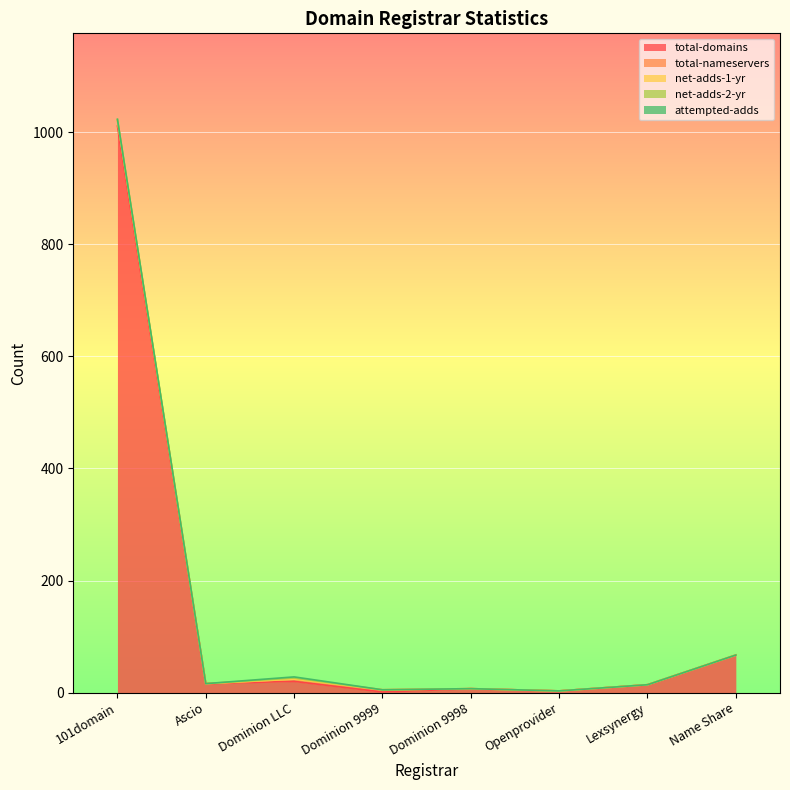

What position from the right is Lexsynergy?

2